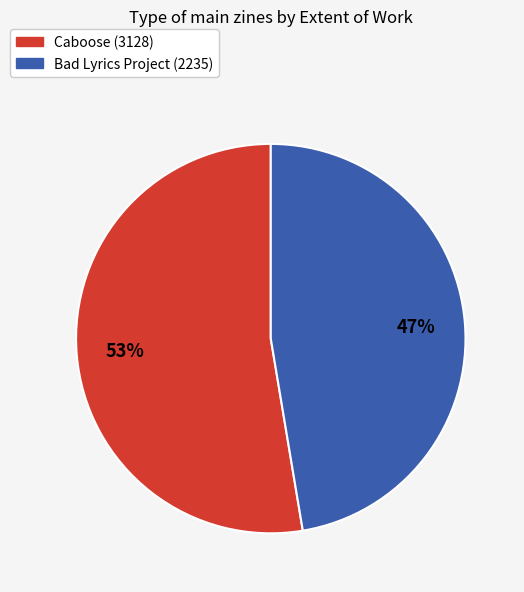

Does Caboose (3128) account for over 50% of the chart?

Yes